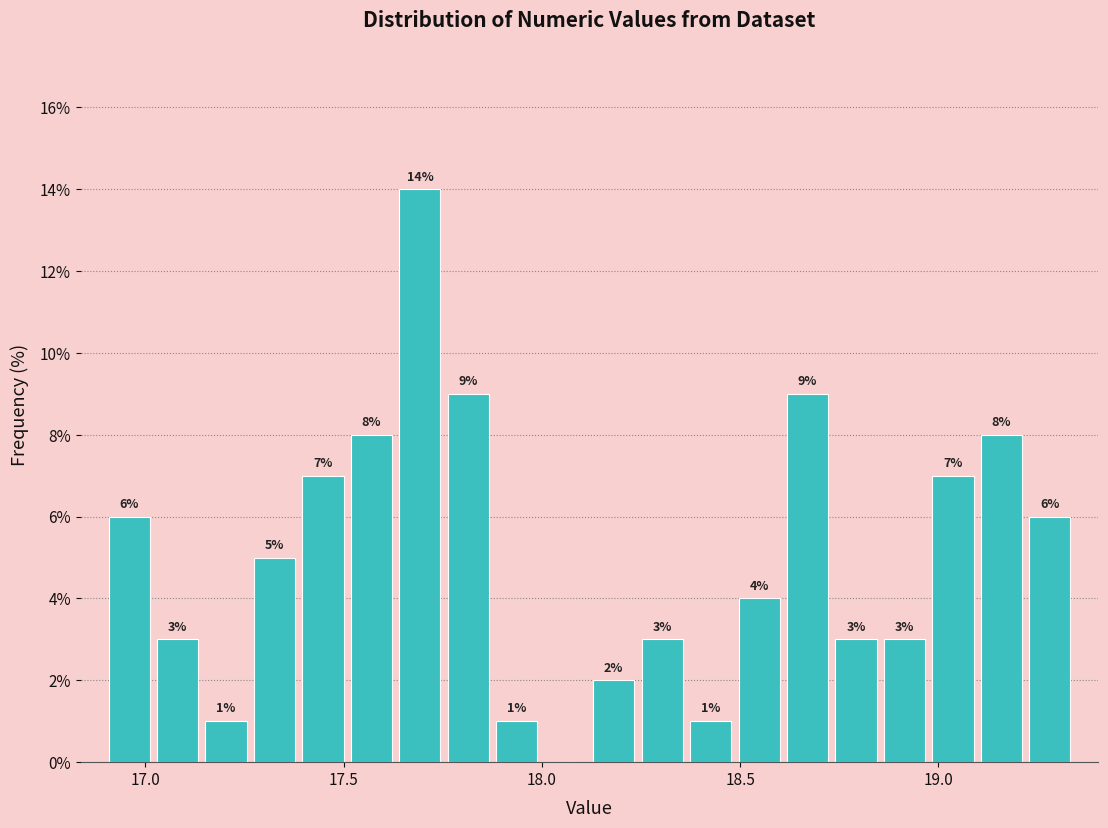

Around what value on the x-axis is the tallest bar? Give the approximate position of its centre, as read against the axis.

17.70